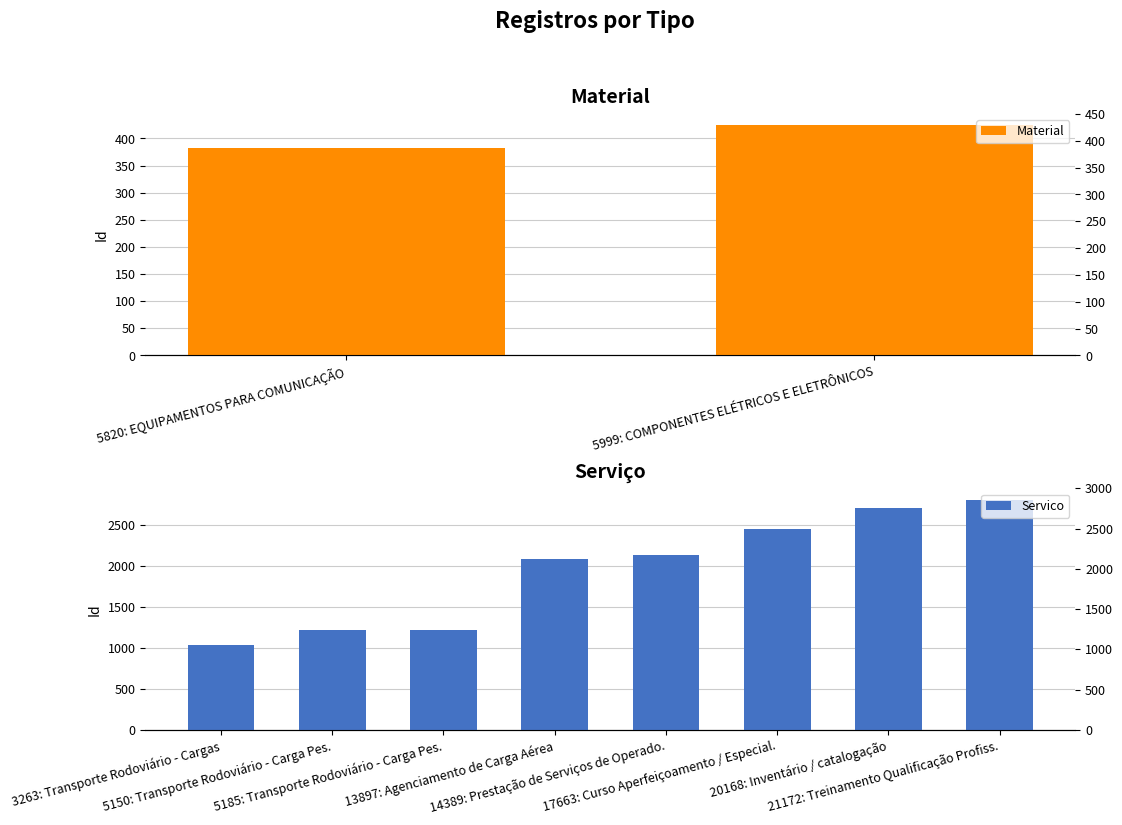

What is the difference between the maximum and minimum values?

1775